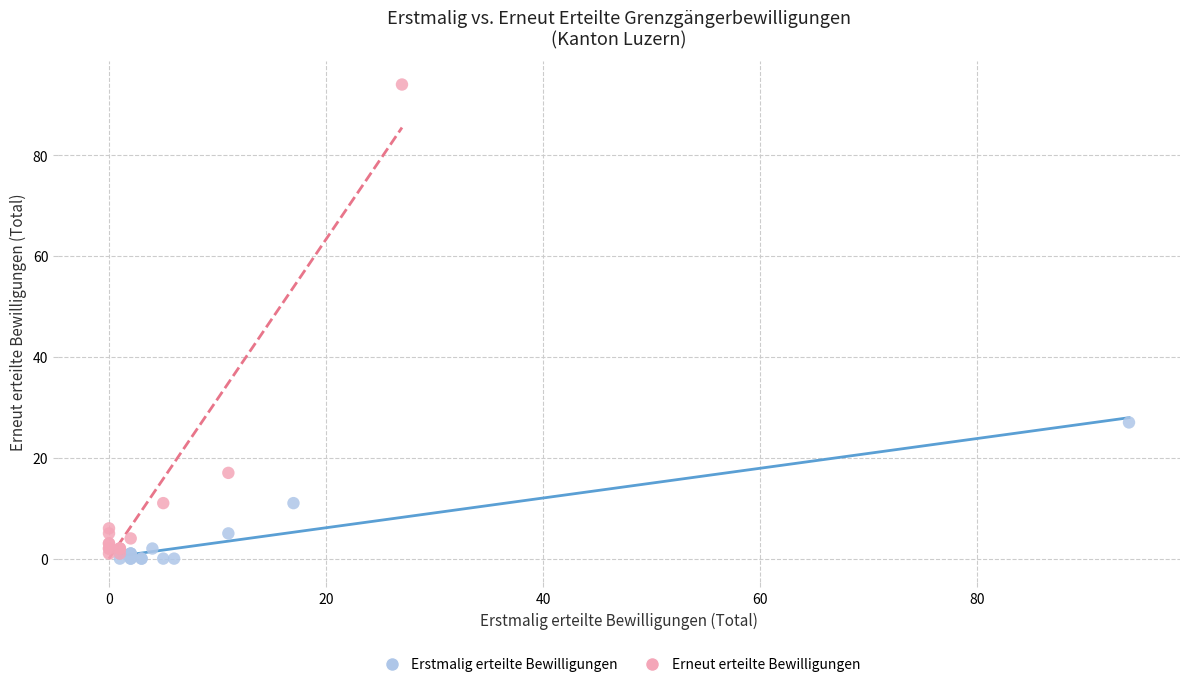

What are all the series names shown in the legend?

Erstmalig erteilte Bewilligungen, Erneut erteilte Bewilligungen